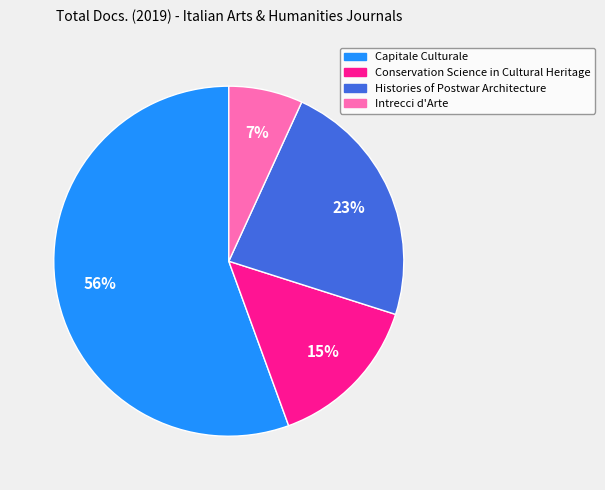

Count the number of slices in the pie.

4